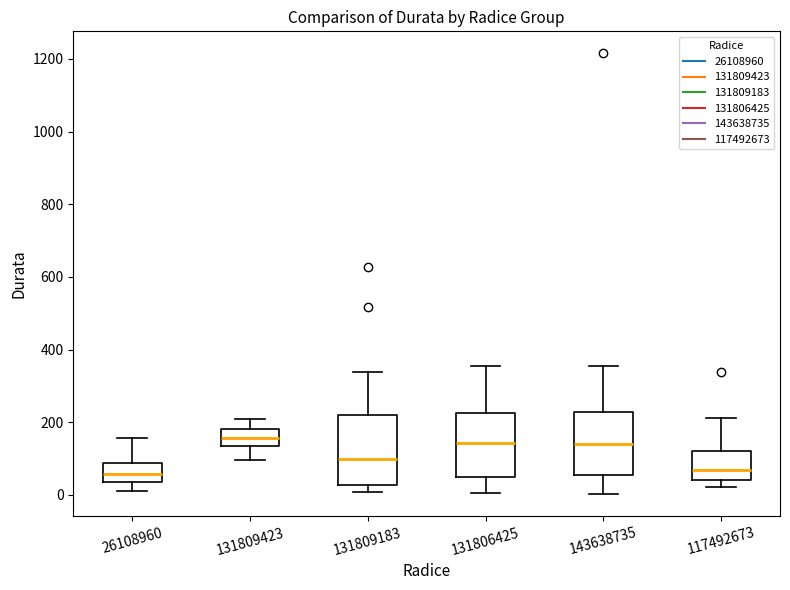

Reading left to right, transcribe this box plot: for each box, give where its median line is, the range the box spans, and where its two whiskers end, as read against the y-axis. The values are not printed on the chart, so give them approximately, as read against the axis.

26108960: median 60, box 40 to 80, whiskers 20 to 160
131809423: median 160, box 140 to 180, whiskers 100 to 220
131809183: median 100, box 20 to 220, whiskers 0 to 340
131806425: median 140, box 40 to 220, whiskers 0 to 360
143638735: median 140, box 60 to 220, whiskers 0 to 360
117492673: median 60, box 40 to 120, whiskers 20 to 220